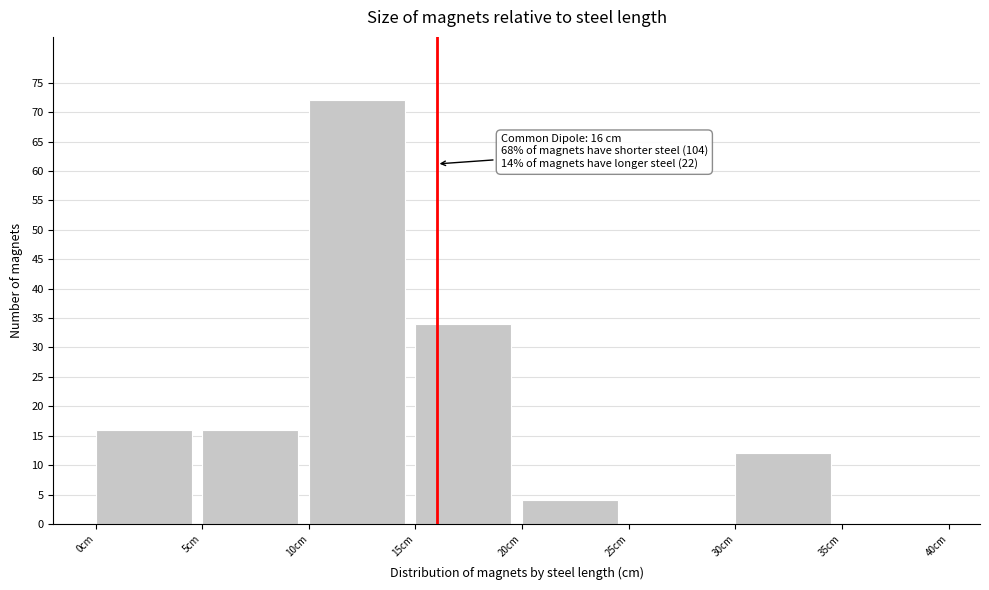

Which range on the x-axis has the tallest bar?

10 to 15